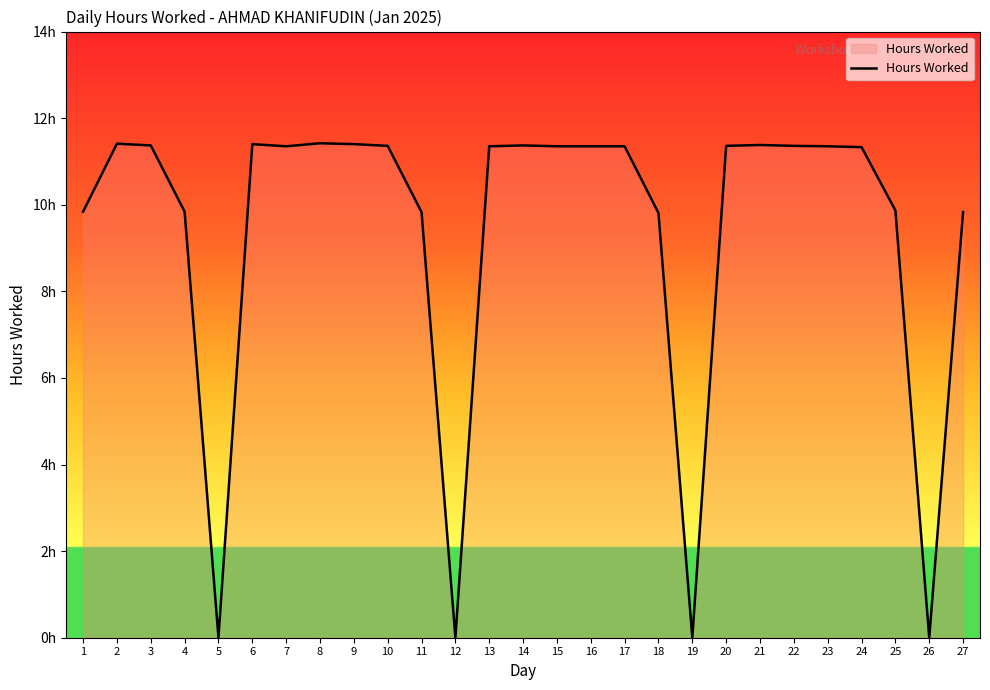

Rank the categories by value from highest to lowest.

8, 2, 6, 9, 21, 3, 14, 10, 20, 22, 7, 13, 15, 16, 17, 23, 24, 25, 1, 4, 11, 27, 18, 5, 12, 19, 26